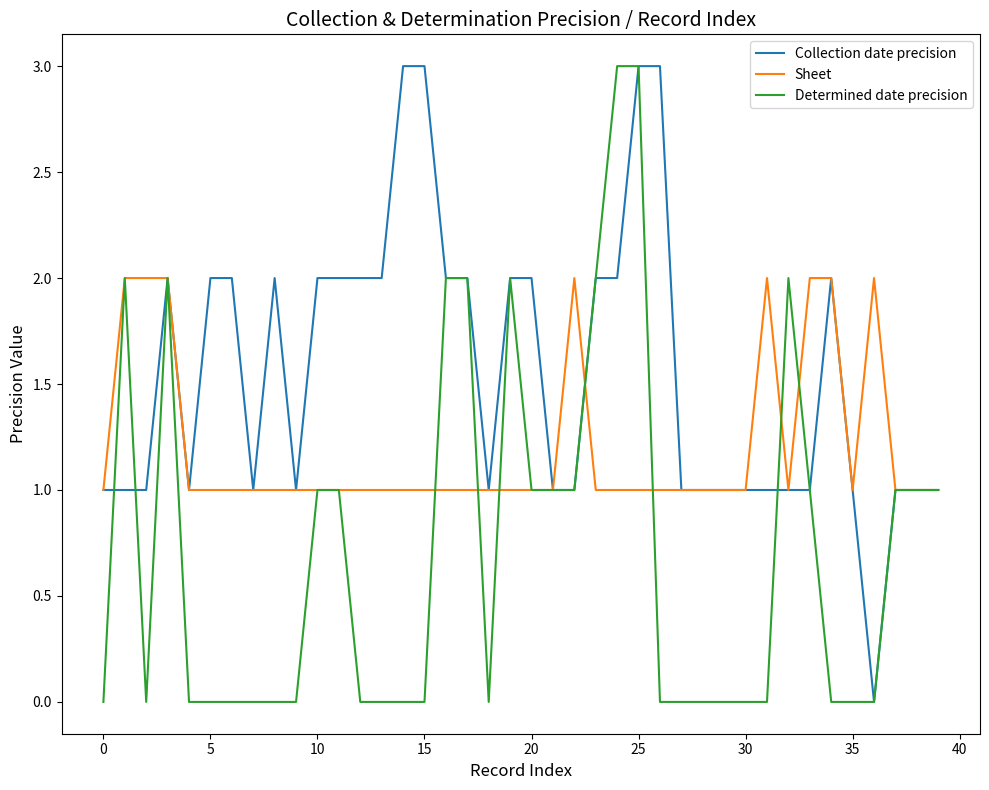

Reading left to right, what are all the values shown in this chart?

Collection date precision: 1	1	1	2	1	2	2	1	2	1	2	2	2	2	3	3	2	2	1	2	2	1	1	2	2	3	3	1	1	1	1	1	1	1	2	1	0	1	1	1
Sheet: 1	2	2	2	1	1	1	1	1	1	1	1	1	1	1	1	1	1	1	1	1	1	2	1	1	1	1	1	1	1	1	2	1	2	2	1	2	1	1	1
Determined date precision: 0	2	0	2	0	0	0	0	0	0	1	1	0	0	0	0	2	2	0	2	1	1	1	2	3	3	0	0	0	0	0	0	2	1	0	0	0	1	1	1